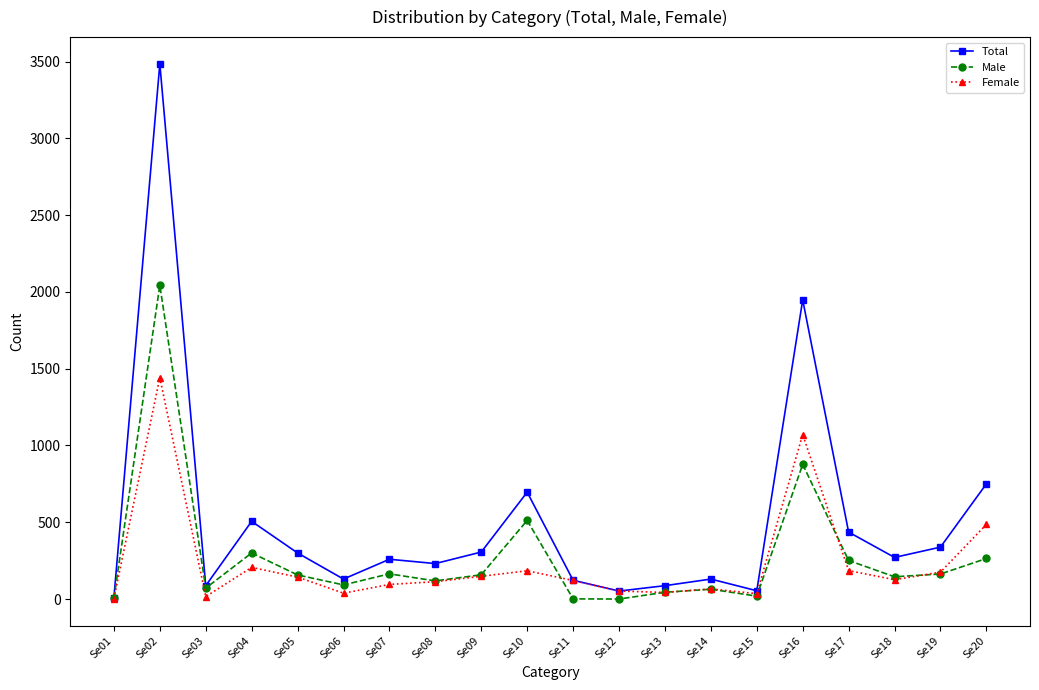

Where is the first local maximum for Male?

Se02